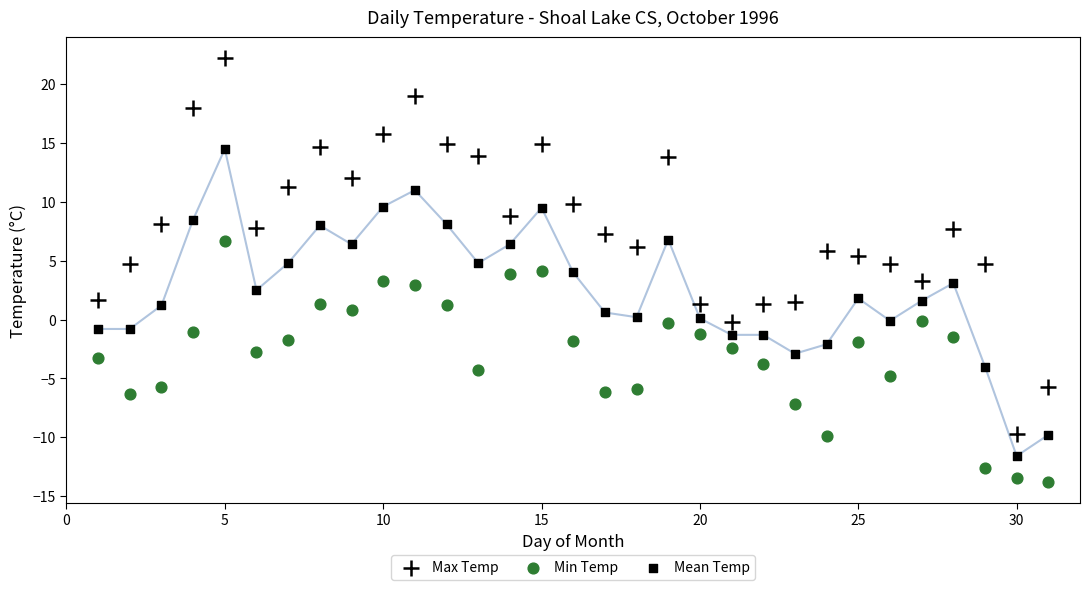

Count the number of points in this scatter plot.

93